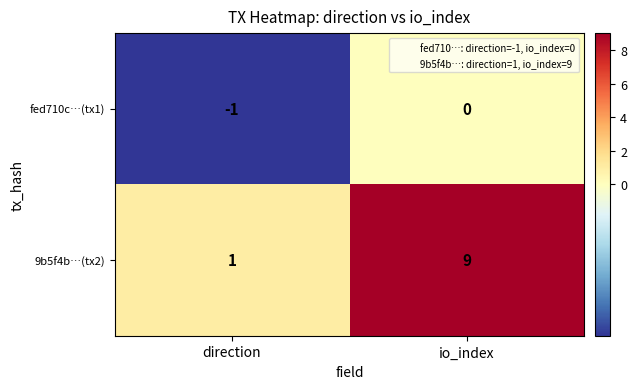

Reading left to right, extract all data points from this chart.

fed710c…(tx1): -1	0
9b5f4b…(tx2): 1	9